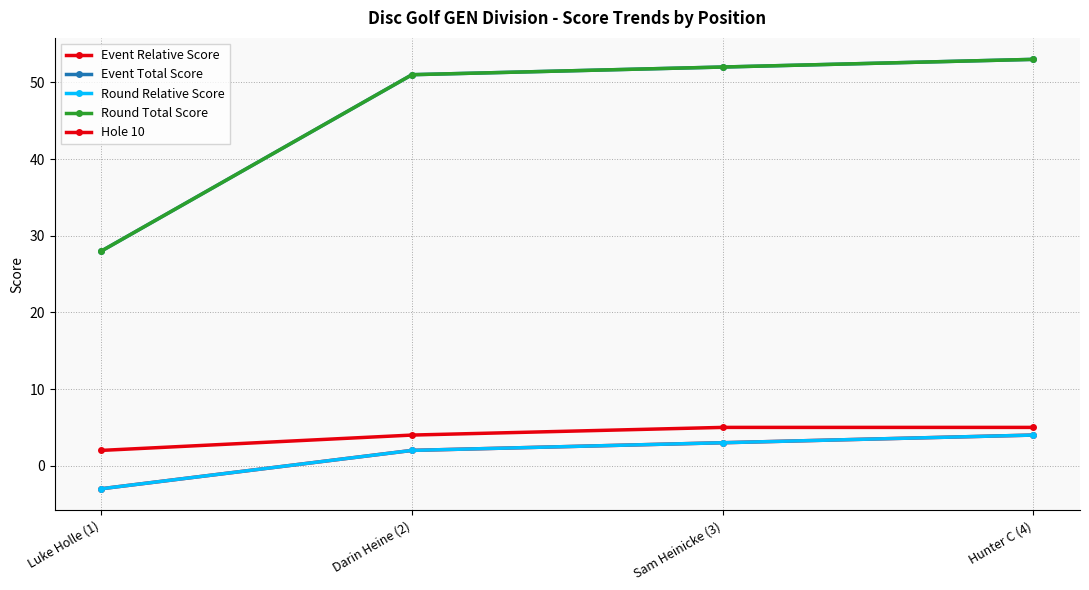

Which series has the largest total across all categories?

Event Total Score